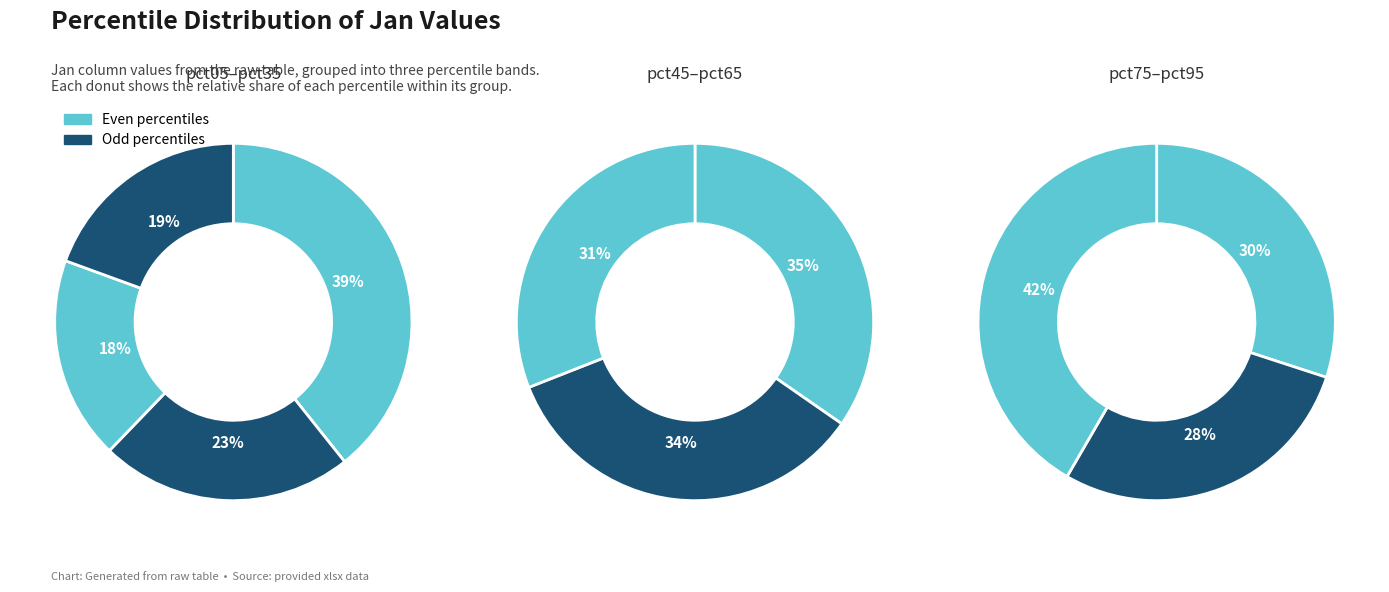

Is it true that pct15 is 1% of the pie?

False